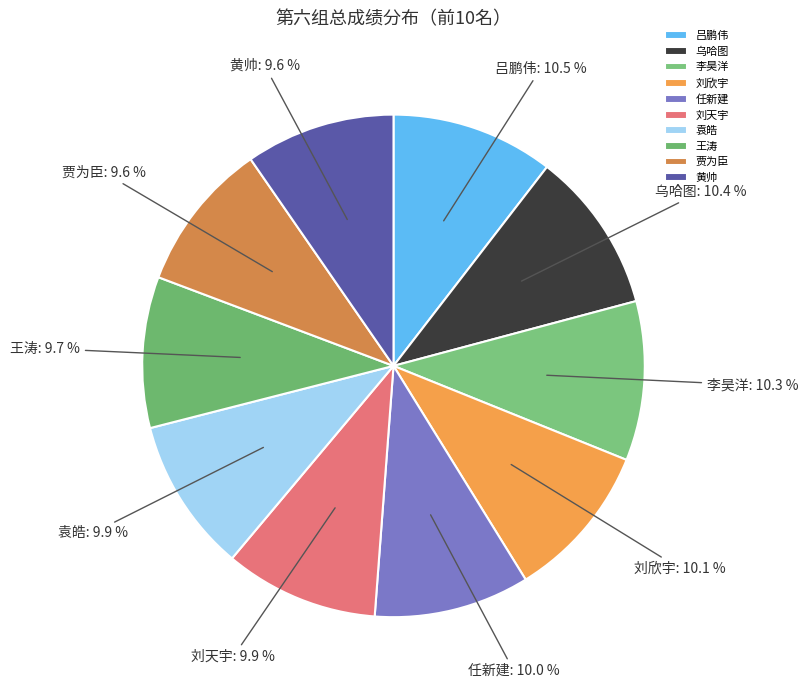

What percentage is NOT represented by 乌哈图?

89.6%